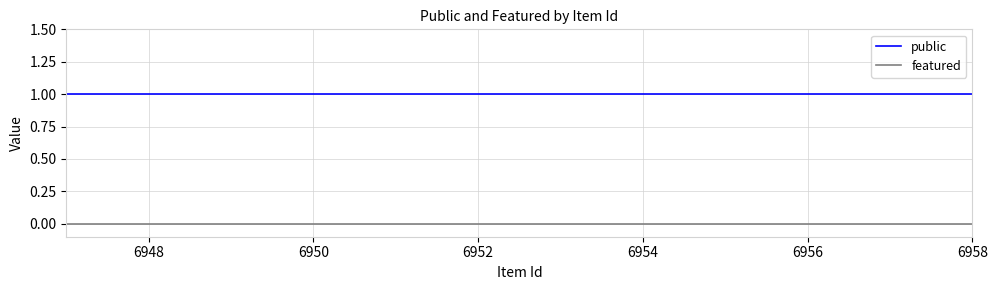

What is the spread (max minus min) of values at 6956?

1